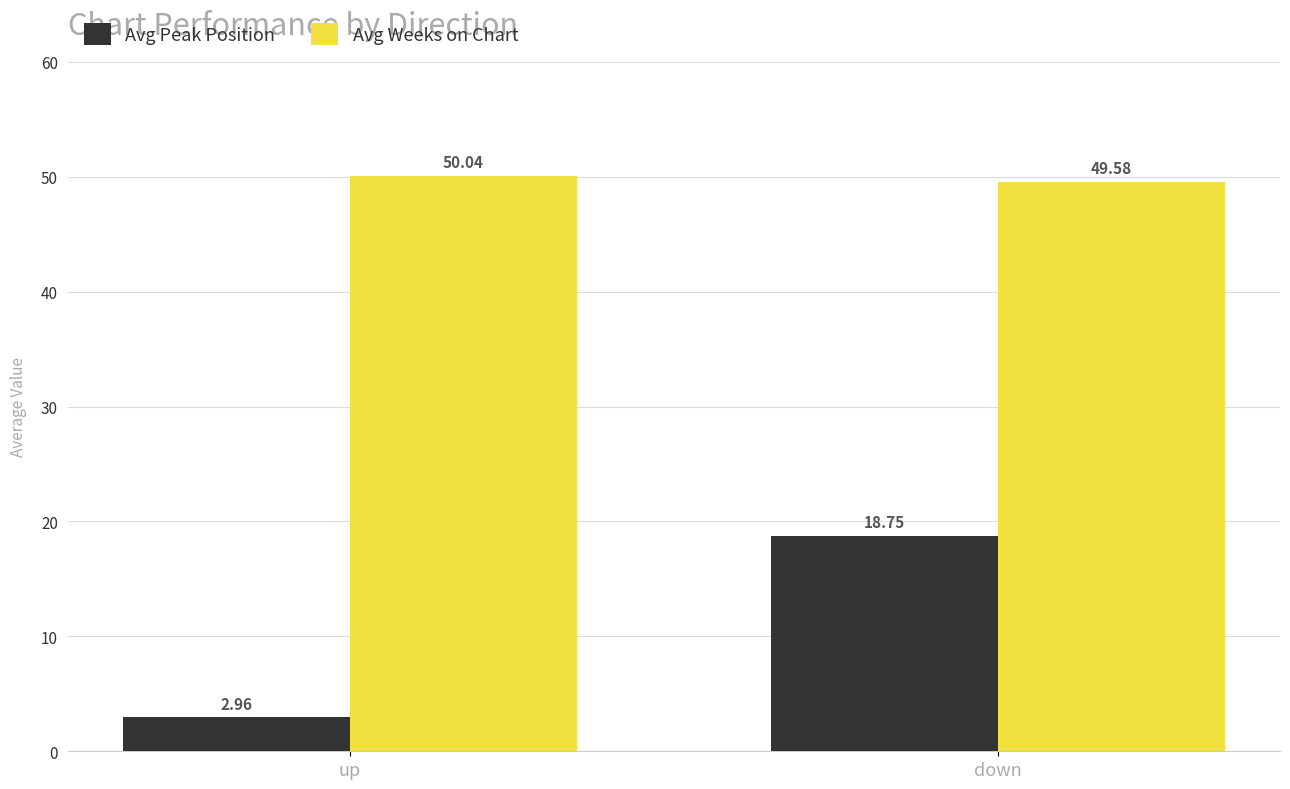

What position from the left is down?

2